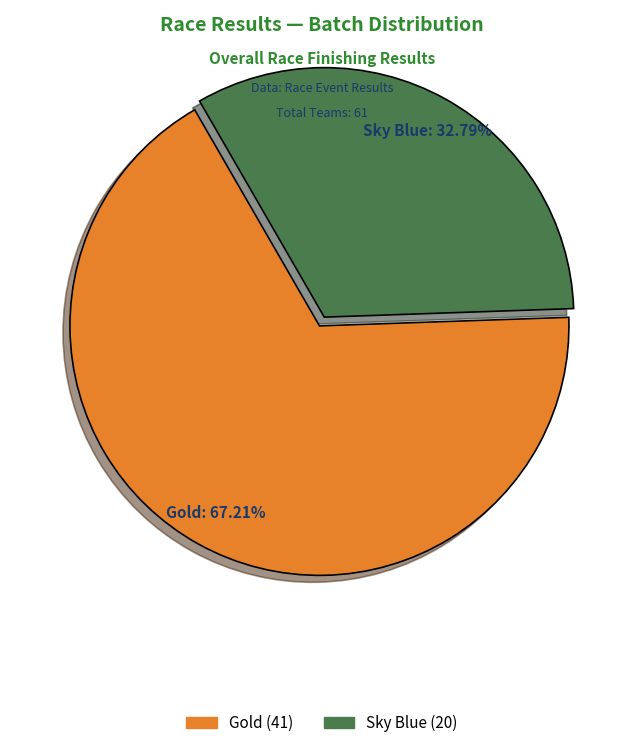

How many slices are in this pie chart?

2